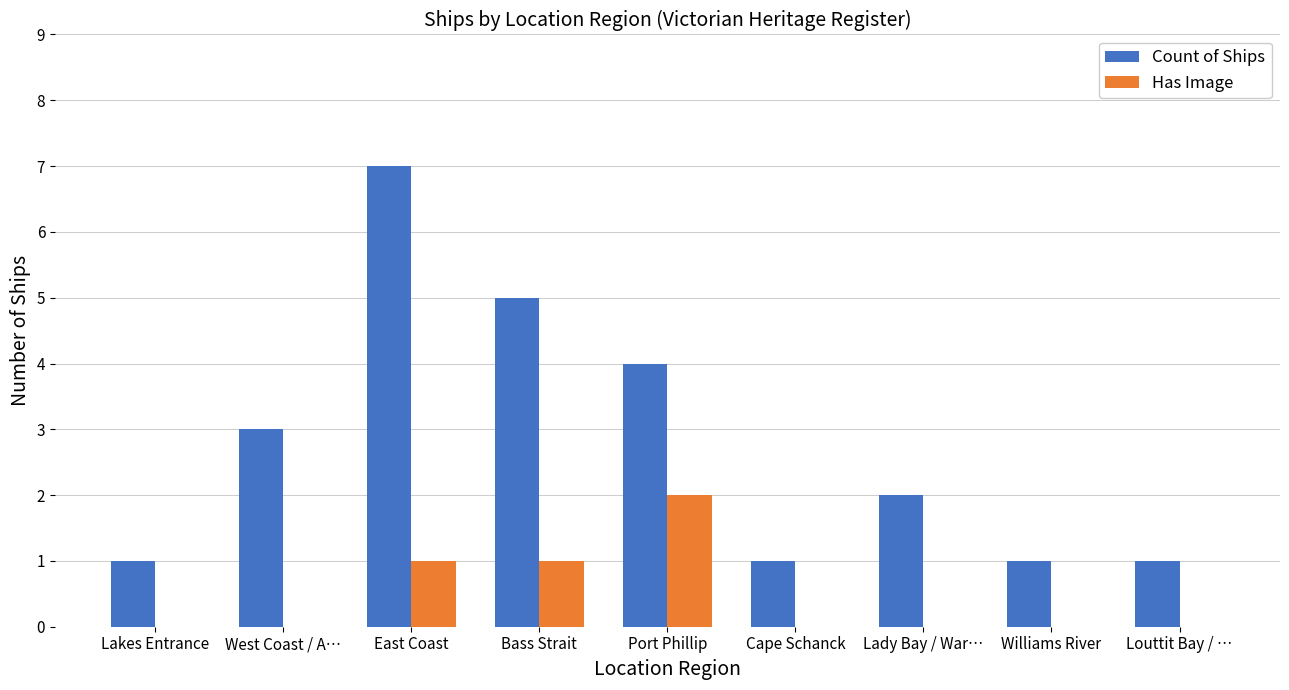

Which series changed the most between Bass Strait and Williams River?

Count of Ships